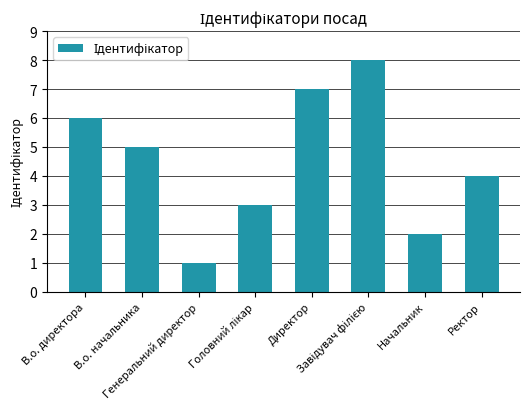

What is the maximum value shown in the chart?

8